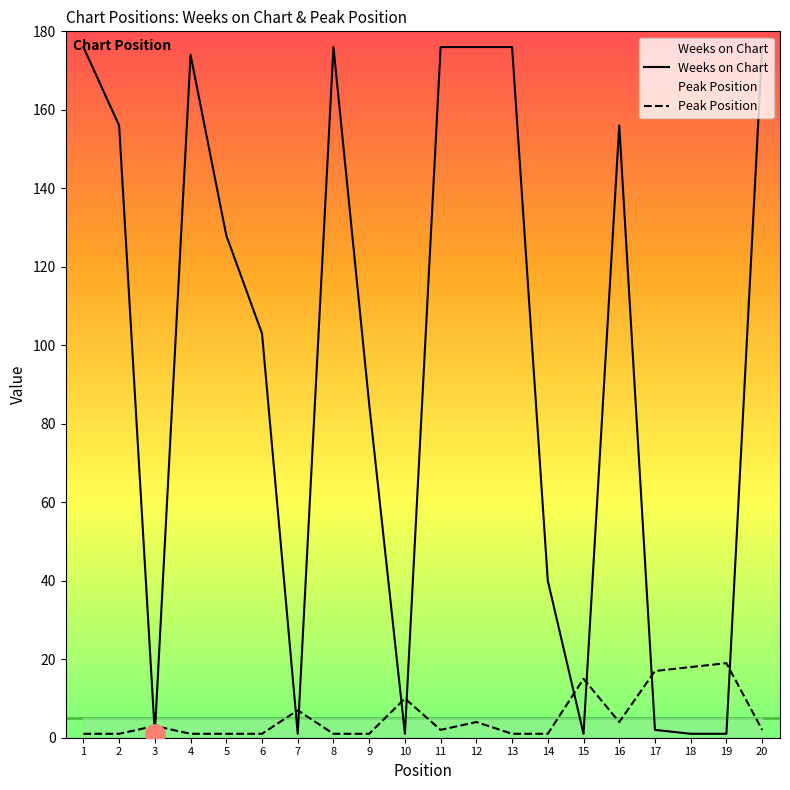

True or false: Weeks on Chart has a value of 308 at 20.

False